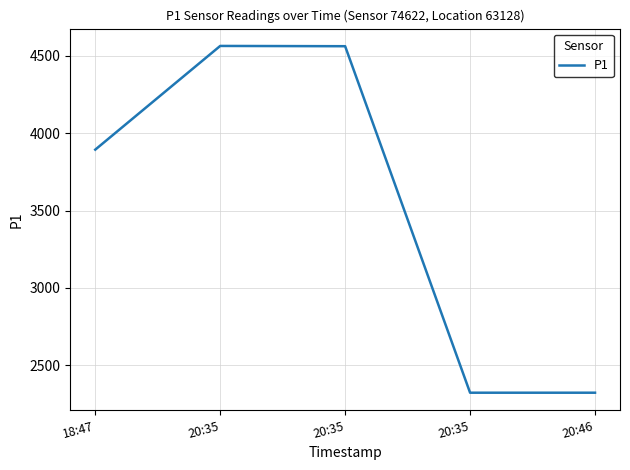

What value does the data have at 20:46?

2323.0